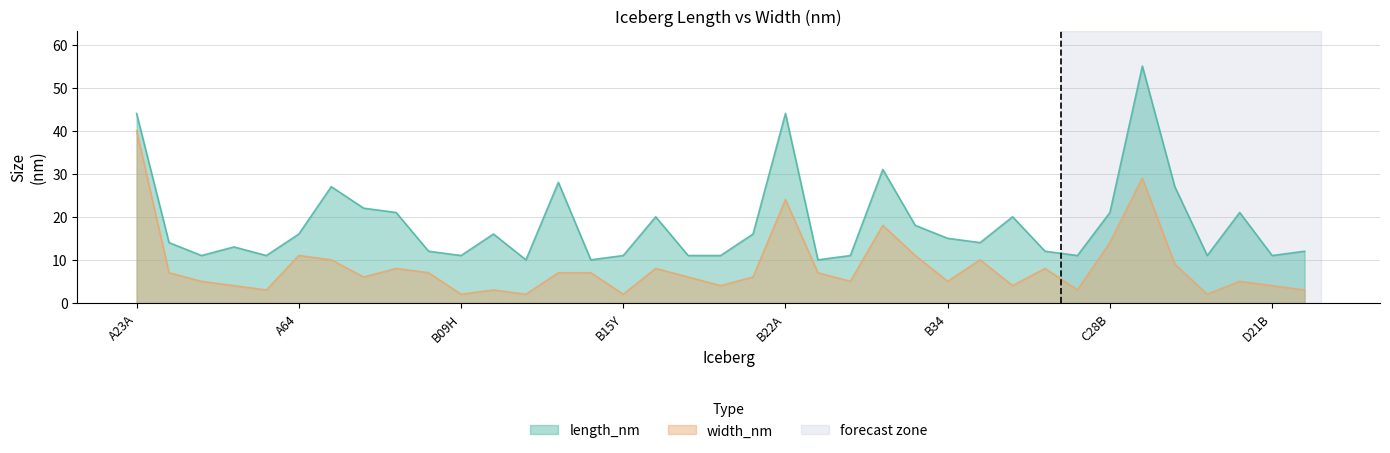

What is the difference between the second highest and minimum values?

27